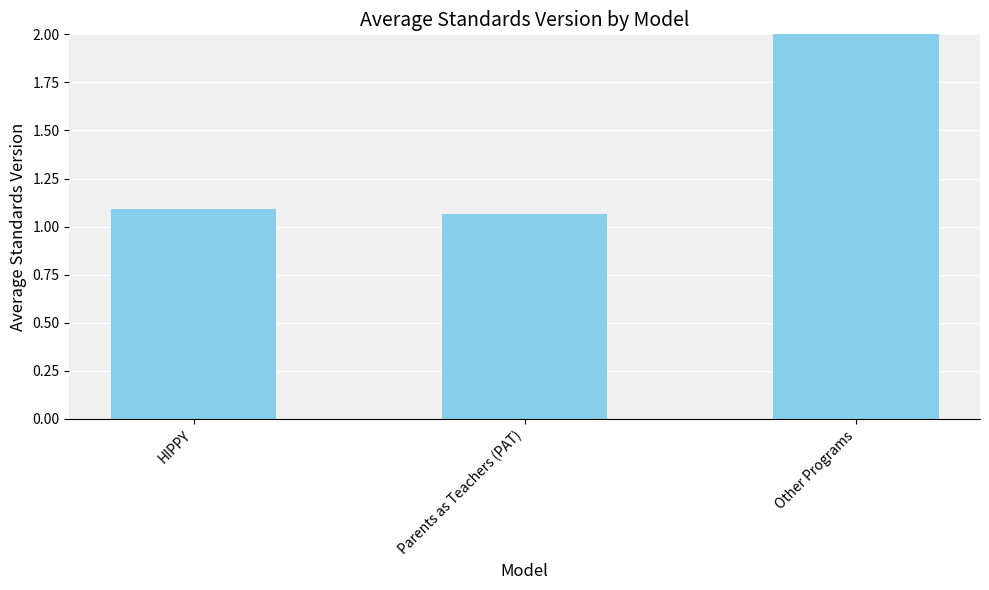

Approximately how many times larger is the value at Other Programs compared to Parents as Teachers (PAT)?

1.9